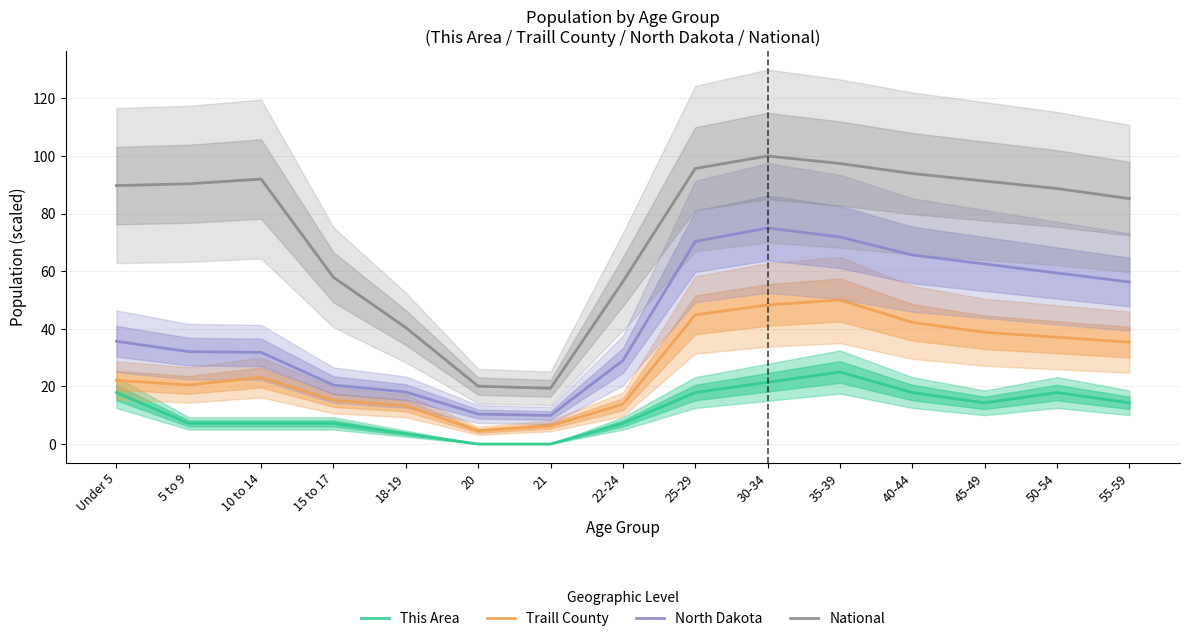

Reading left to right, what are all the values shown in this chart?

This Area: 17.9	7.1	7.1	7.1	3.6	0.0	0.0	7.1	17.9	21.4	25.0	17.9	14.3	17.9	14.3
Traill County: 22.1	20.5	23.1	15.2	13.3	4.6	6.3	13.8	44.8	48.3	50.0	42.2	38.8	37.1	35.3
North Dakota: 35.7	32.1	31.8	20.4	18.0	10.4	9.9	29.0	70.3	75.0	71.9	65.6	62.5	59.4	56.2
National: 89.7	90.3	92.0	57.9	40.4	20.1	19.3	56.4	95.7	100.0	97.4	93.9	91.3	88.7	85.2